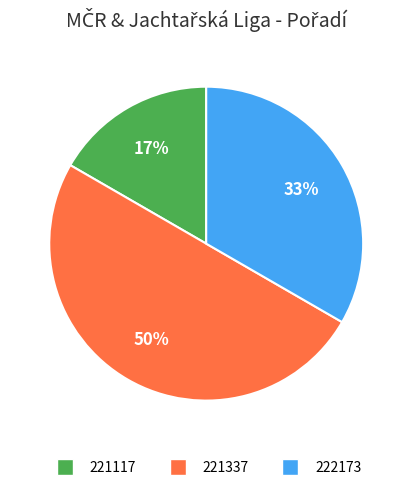

Is 222173 the majority of the pie?

No